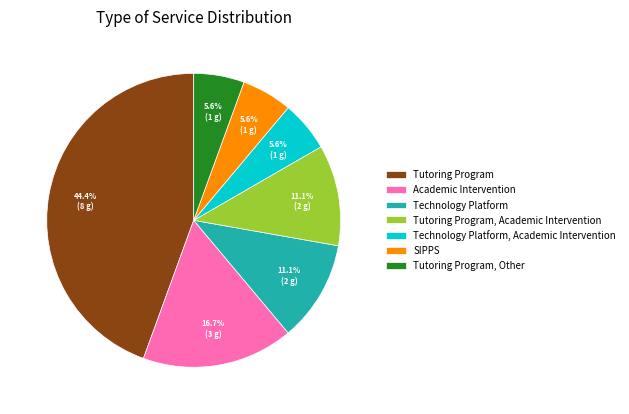

Is it true that Technology Platform is 11% of the pie?

True